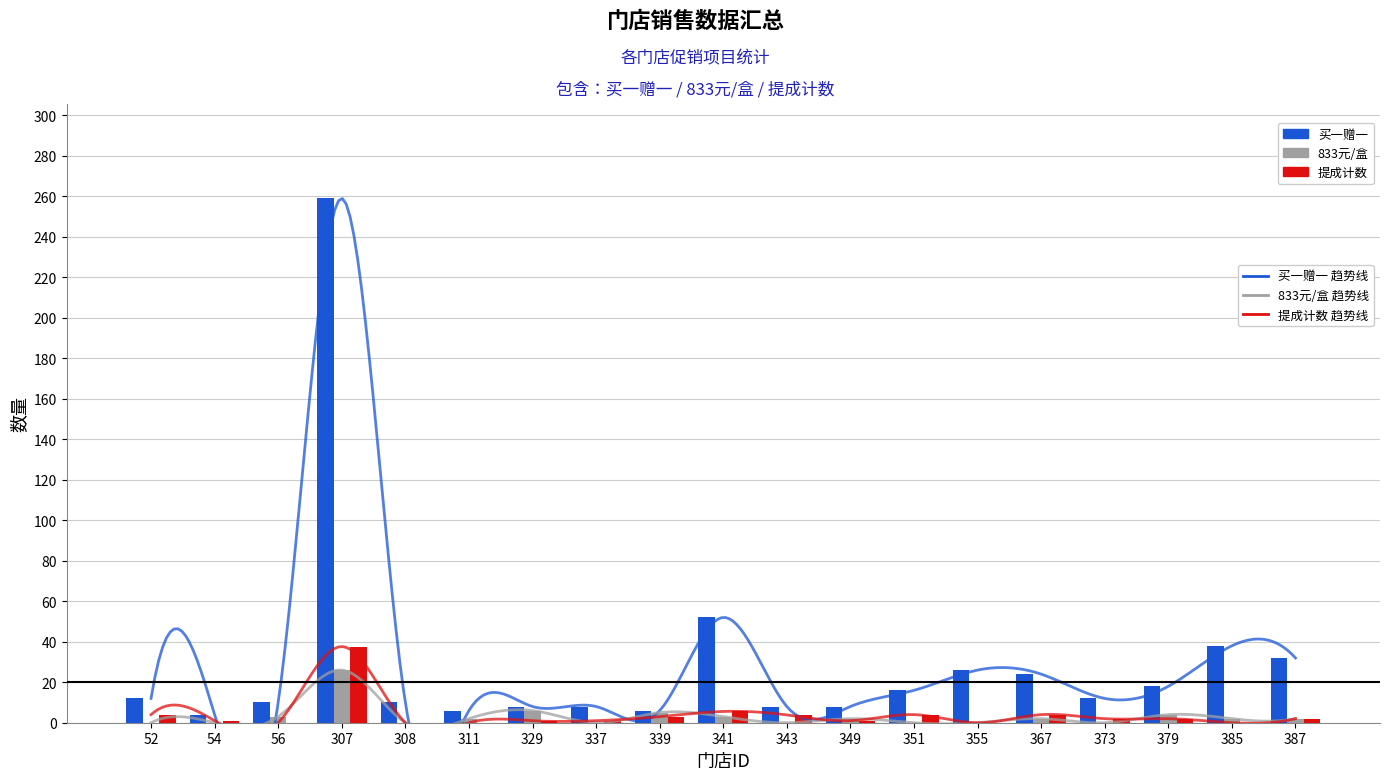

Reading right to left, list all the values displayed in this chart.

买一赠一: 32.0	38.0	18.0	12.0	24.0	26.0	16.0	8.0	8.0	52.0	6.0	8.0	8.0	6.0	10.0	259.0	10.0	4.0	12.0
833元/盒: 2.0	2.0	4.0	0.0	2.0	0.0	0.0	2.0	0.0	3.0	5.0	0.0	6.0	2.0	0.0	26.0	3.0	0.0	0.0
提成计数: 2.0	0.0	2.0	2.0	4.0	0.0	4.0	1.0	3.9	5.6	3.0	1.0	1.0	0.0	0.0	37.6	0.0	1.0	4.0